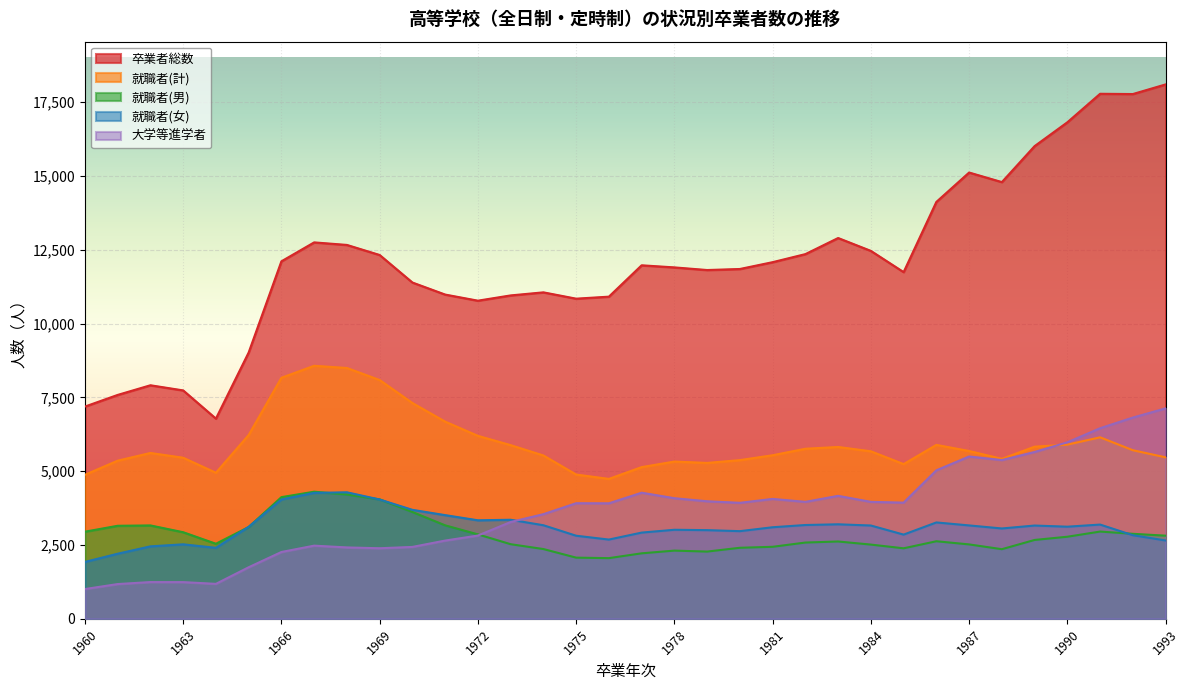

Where is the first local maximum for 就職者(男)?

1962